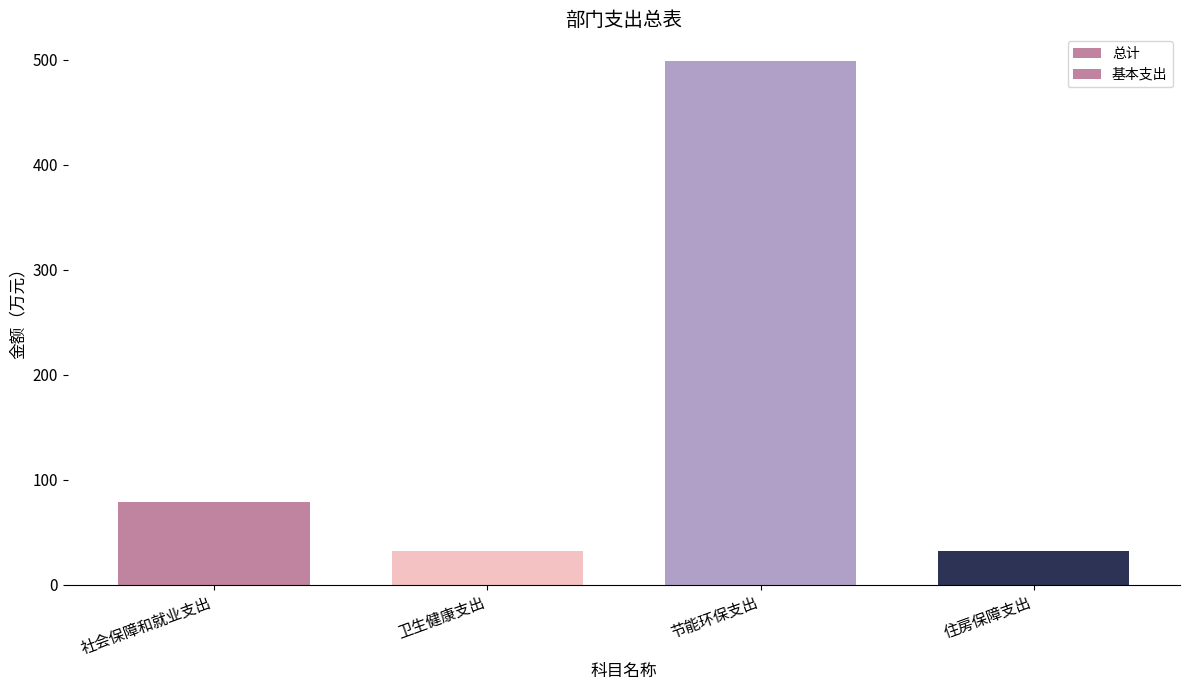

At which category is the sum across all series the highest?

节能环保支出